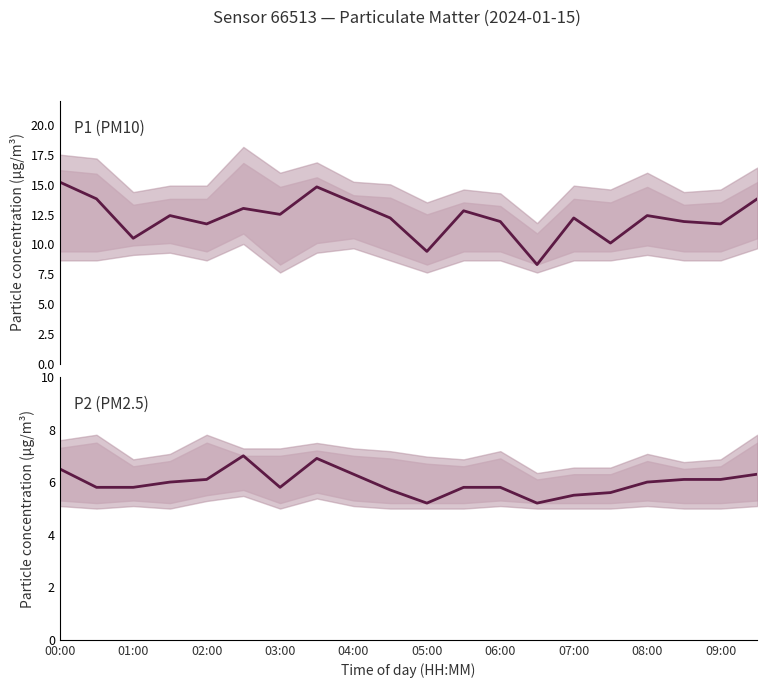

In P2, how many points are lower than both neighbors (excluding endpoints)?

3